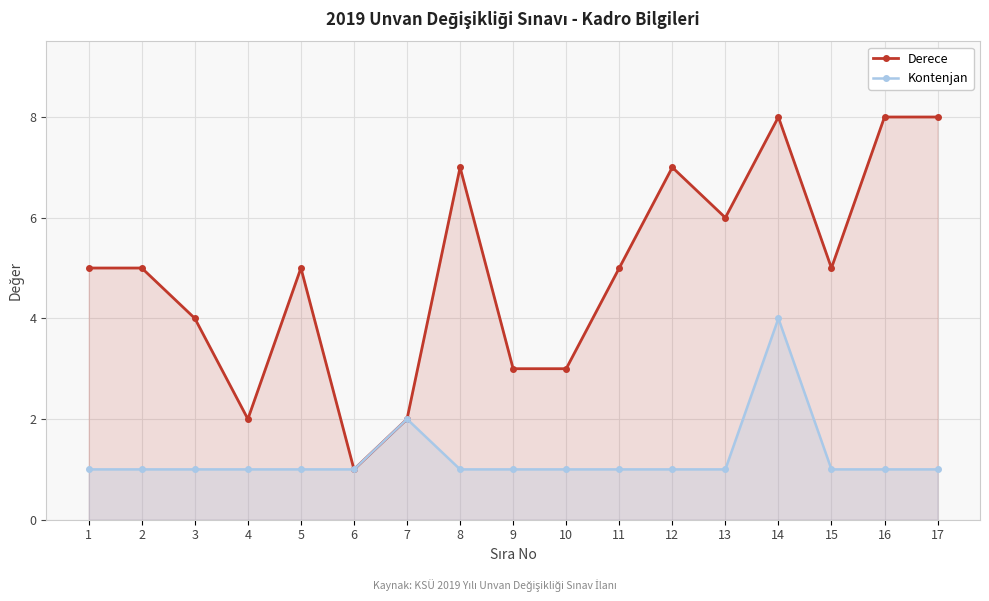

At which label is Kontenjan closest to 2?

7